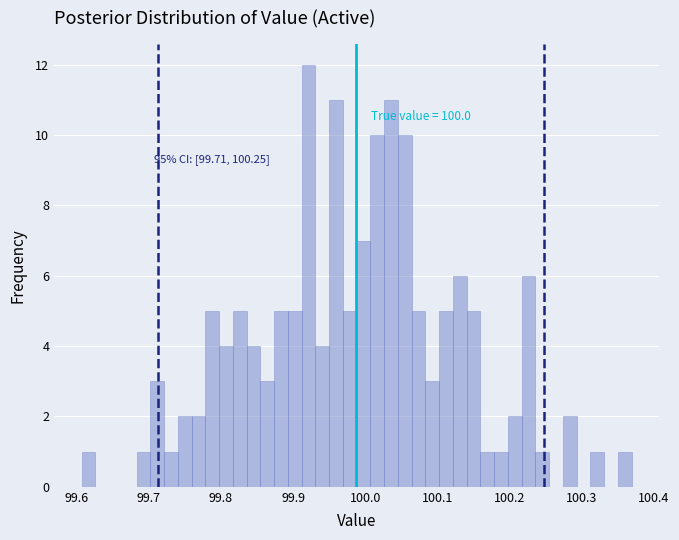

Read against the x-axis, roughly where is the centre of the tallest bar?

99.92